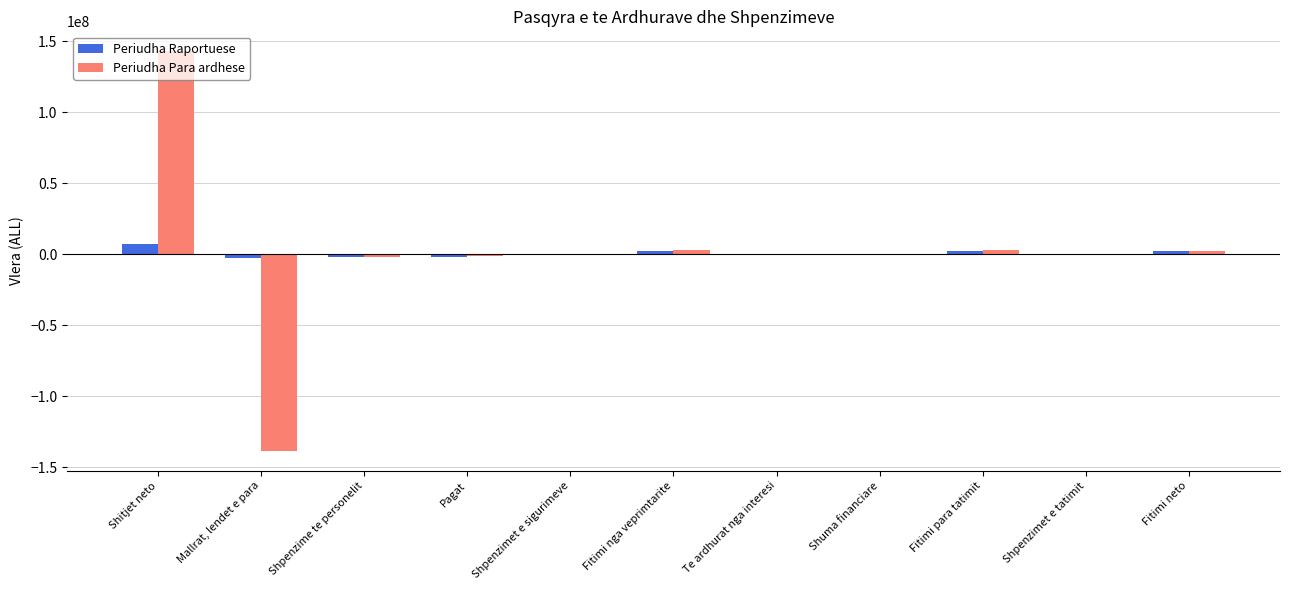

At which category is the sum across all series the highest?

Shitjet neto